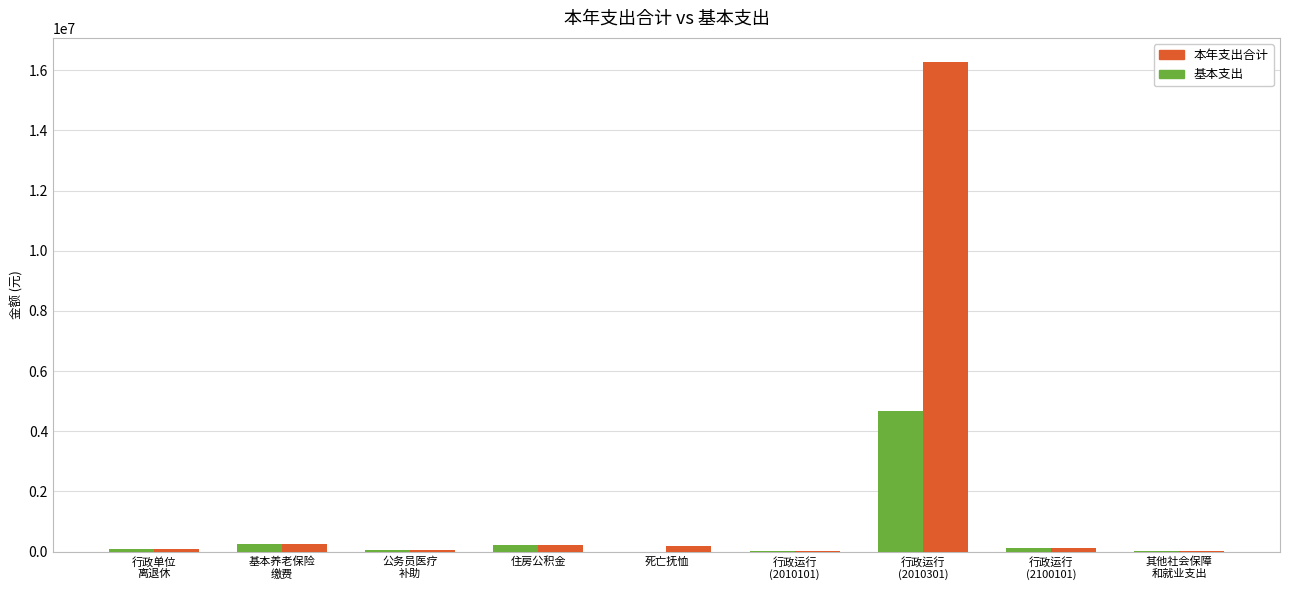

What are all the series names shown in the legend?

本年支出合计, 基本支出